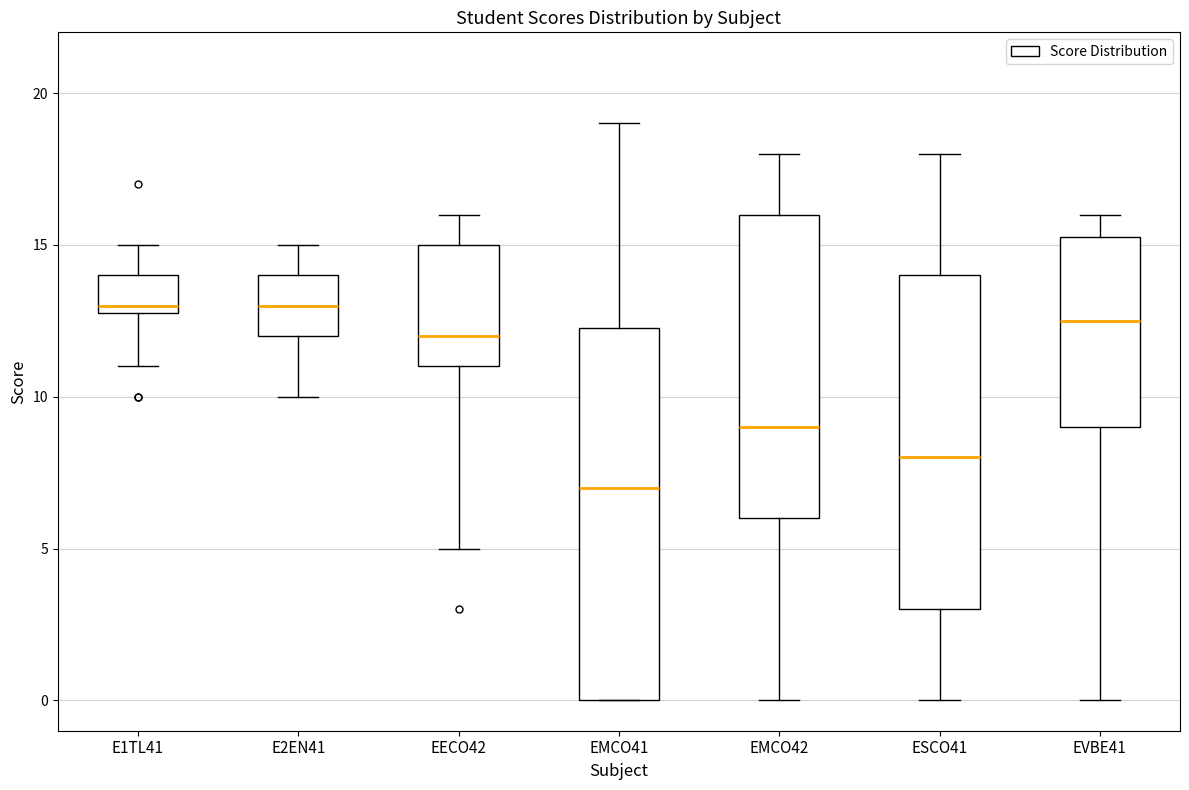

Comparing the boxes themselves (not the whiskers), which one is the tallest?

EMCO41